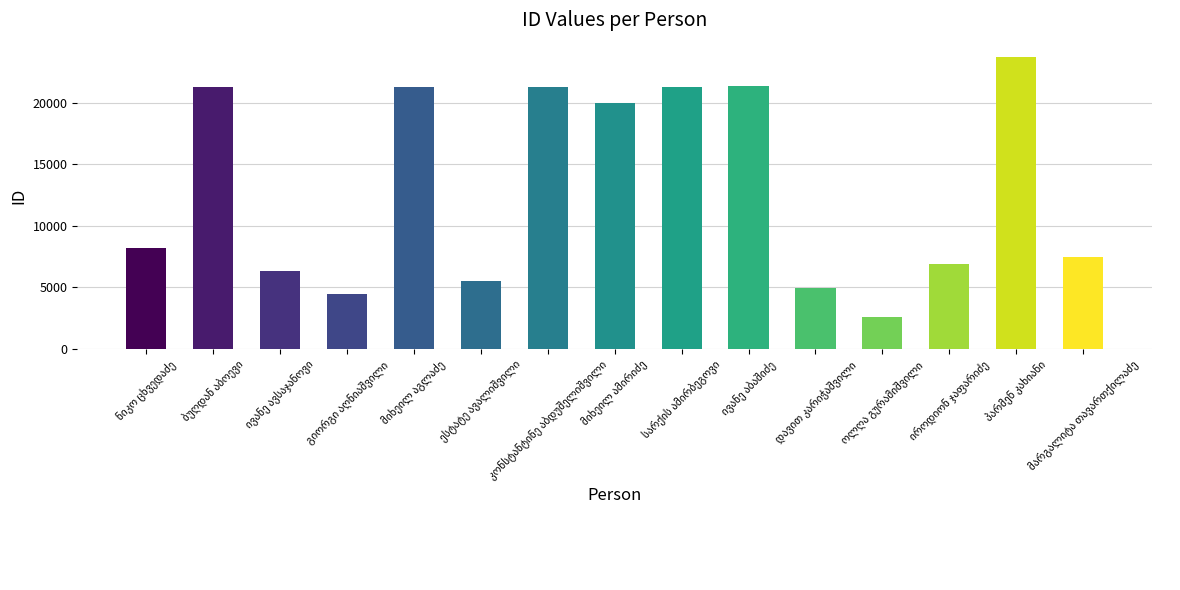

What is the sum of all values?

196535